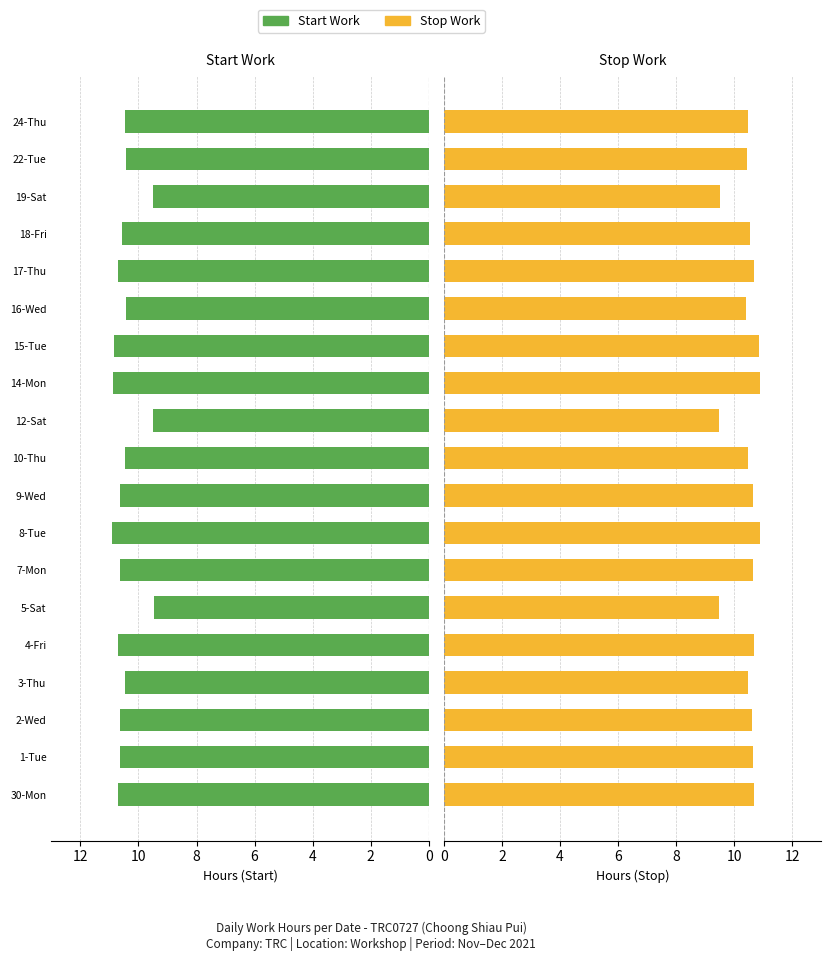

What are all the series names shown in the legend?

Start Work, Stop Work